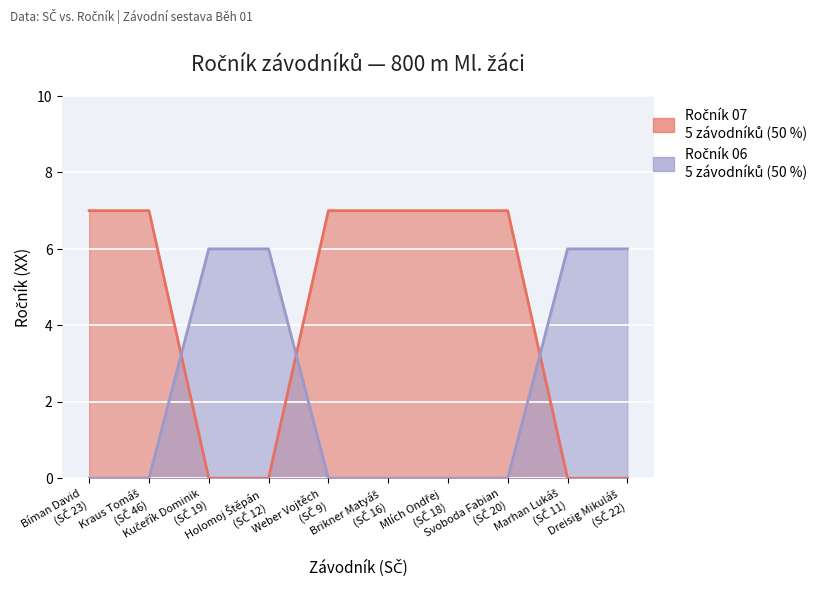

What is the label of the 2nd point from the right?

Marhan Lukáš (SČ 11)